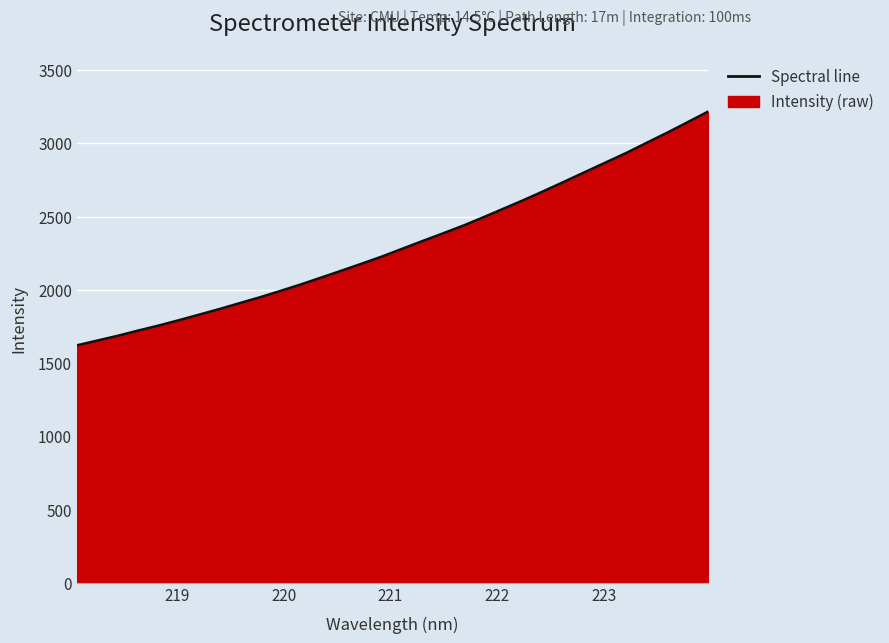

What is the smallest value displayed?

1620.9